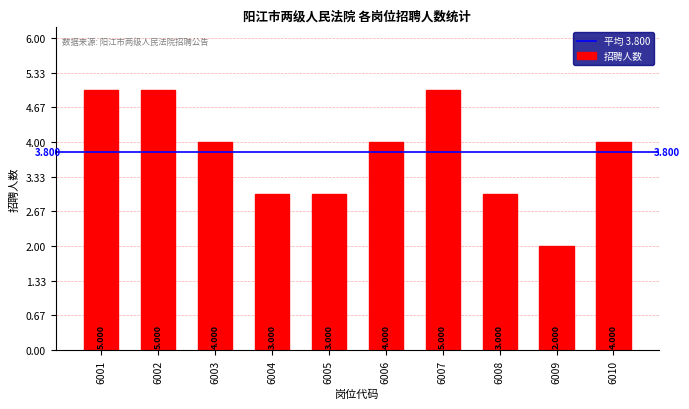

How many bars are there in total?

10